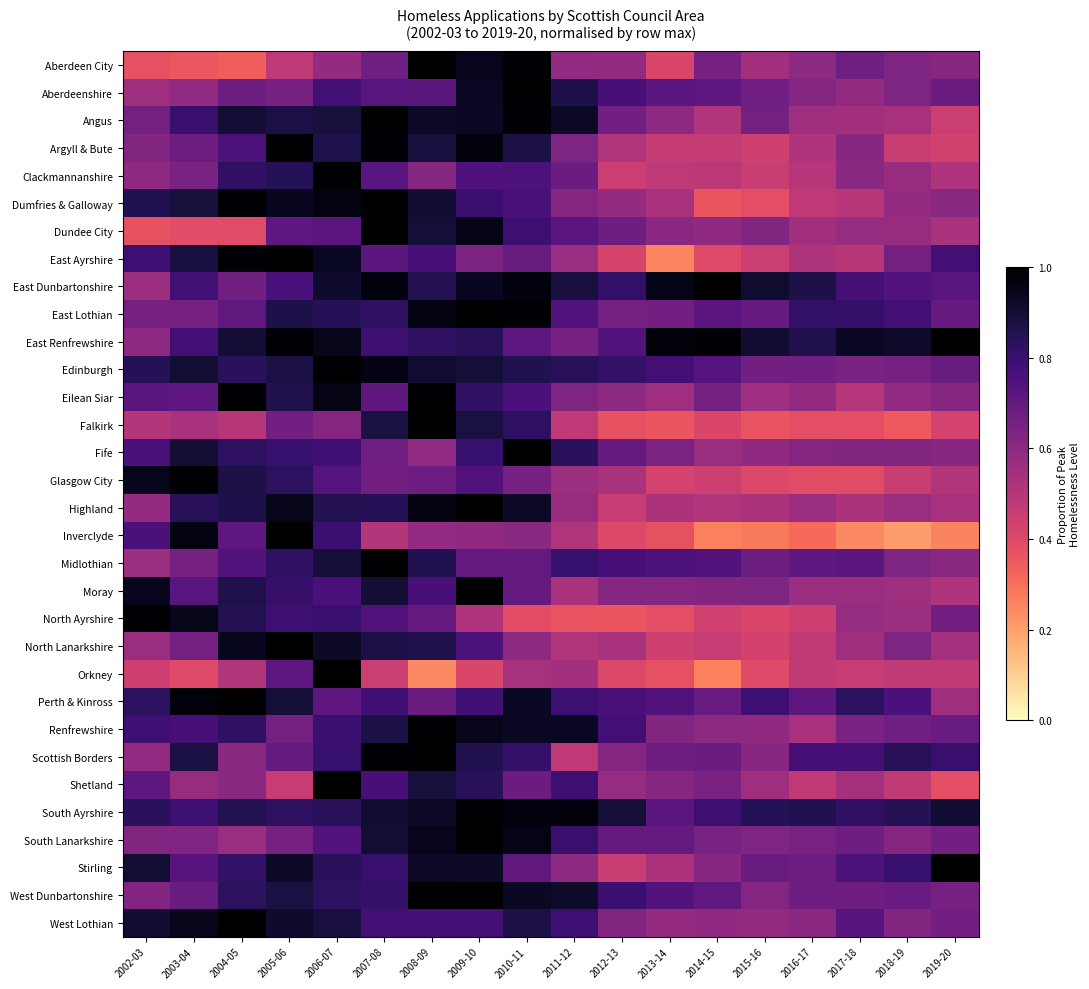

How many series are shown in this chart?

32